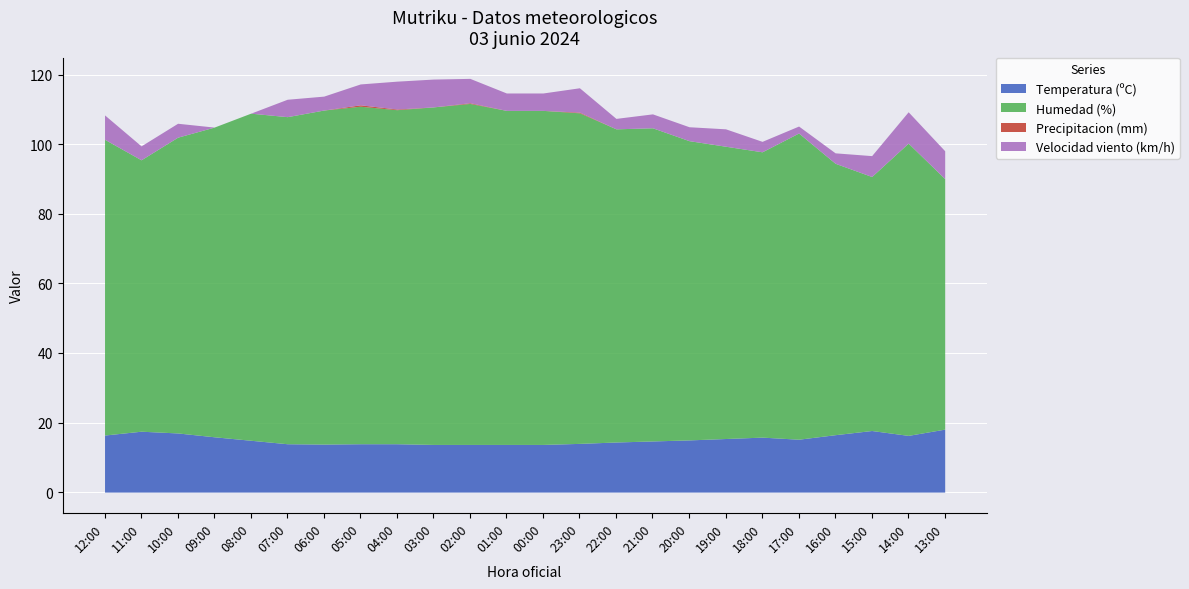

At which label does Temperatura (ºC) first exceed 15?

12:00